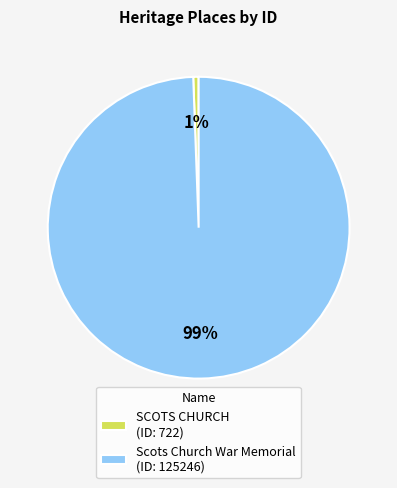

Which category has the smallest portion of the pie?

SCOTS CHURCH